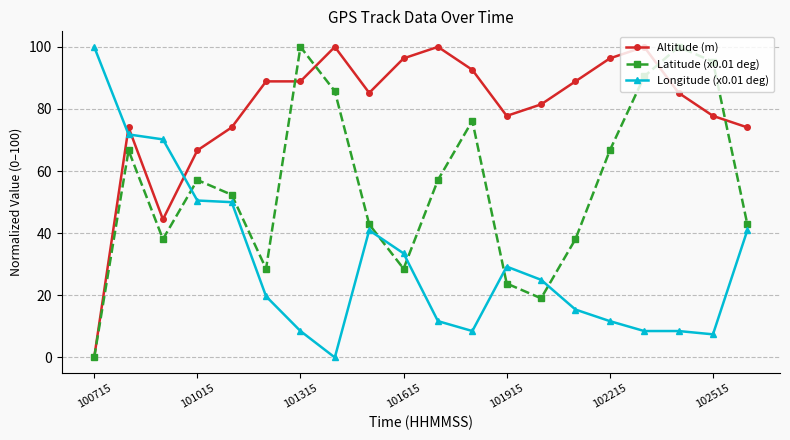

What is the value of the Latitude (x0.01 deg) point at the 20th from the left?

42.9